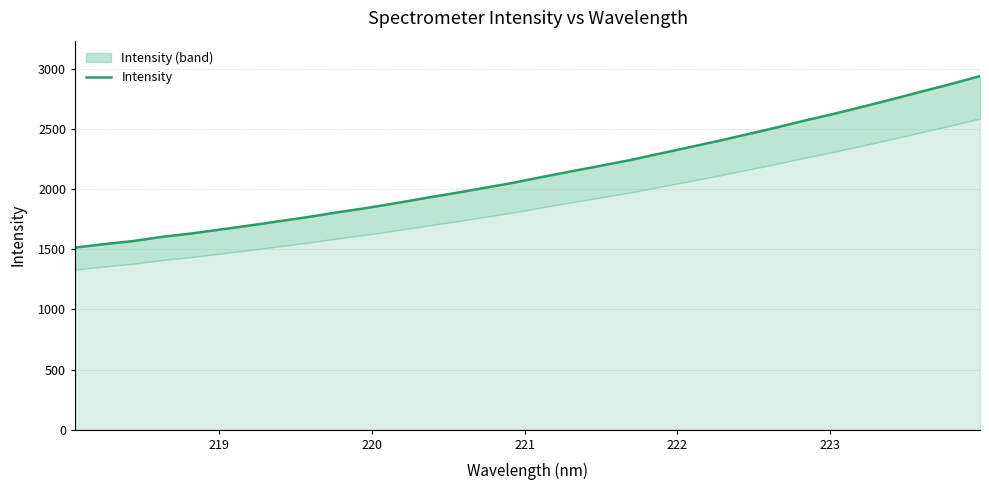

What is the difference between the maximum and second lowest values?

1398.7